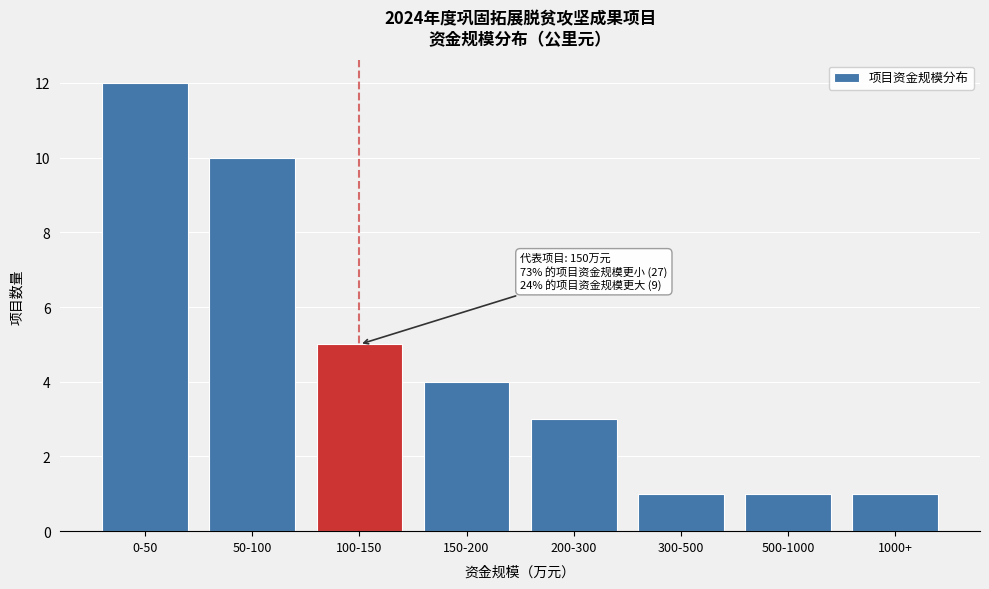

Reading left to right, transcribe all the data shown in this chart.

0-50=12	50-100=10	100-150=5	150-200=4	200-300=3	300-500=1	500-1000=1	1000+=1